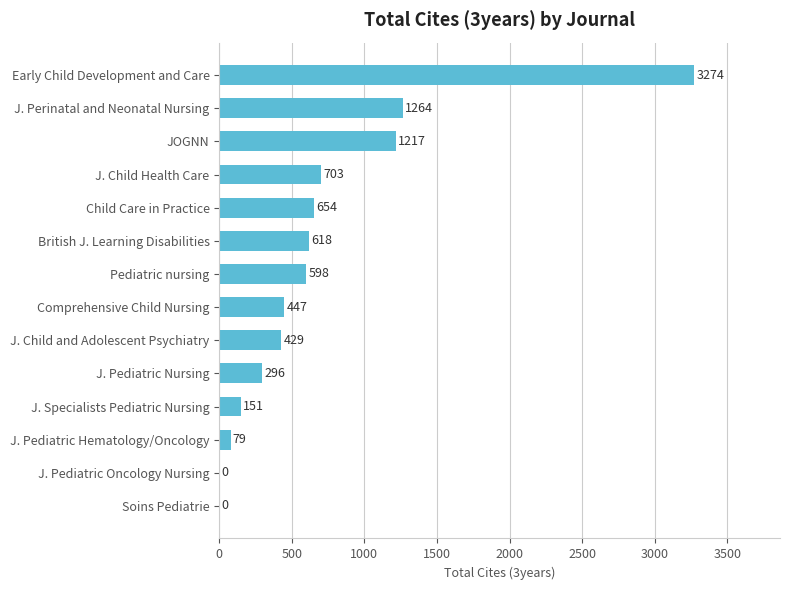

How many positive values are there?

12